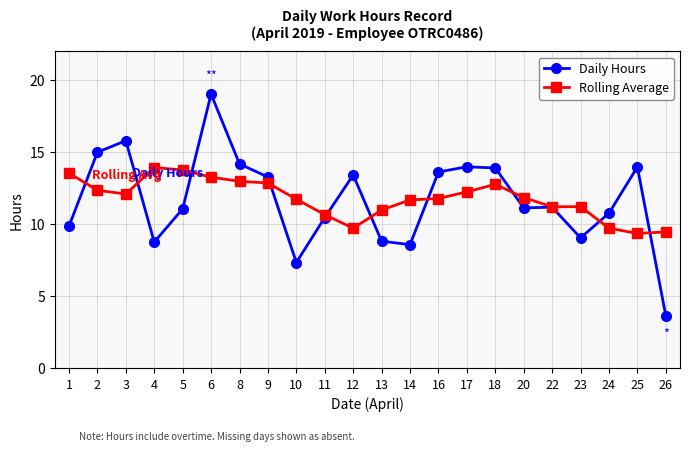

What is the difference between the maximum and minimum values in the Daily Hours series?

15.4